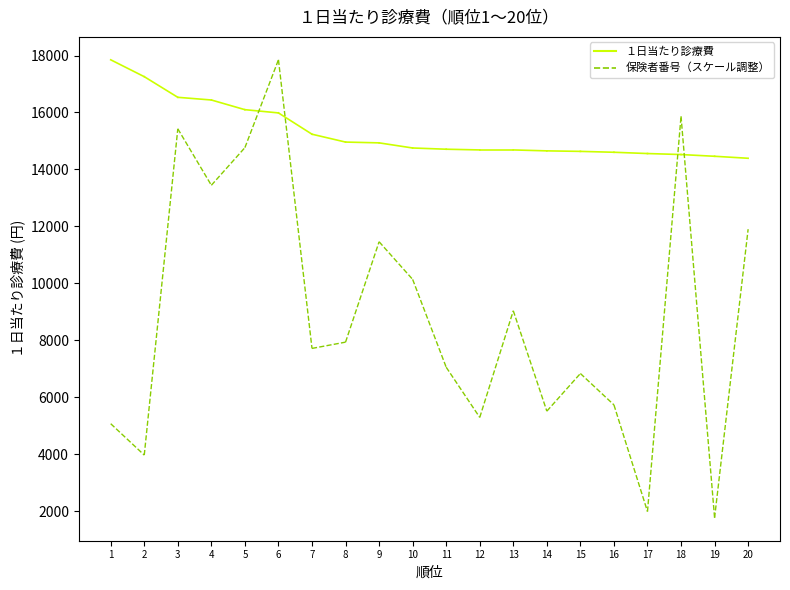

What is the sum of all 保険者番号（スケール調整） values?

9035.7